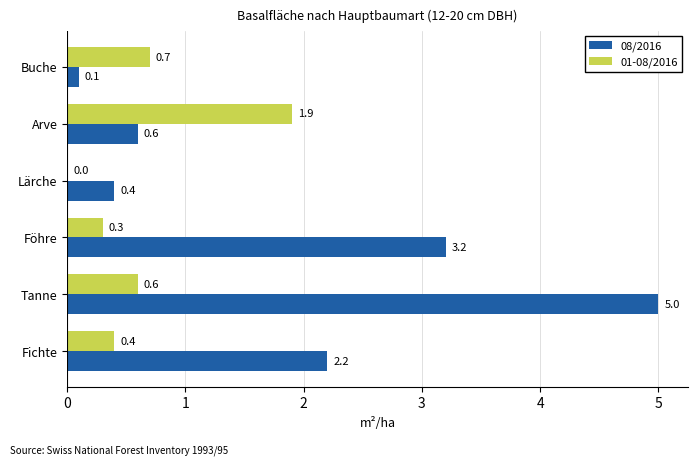

What value does the 01-08/2016 series have at Fichte?

0.4